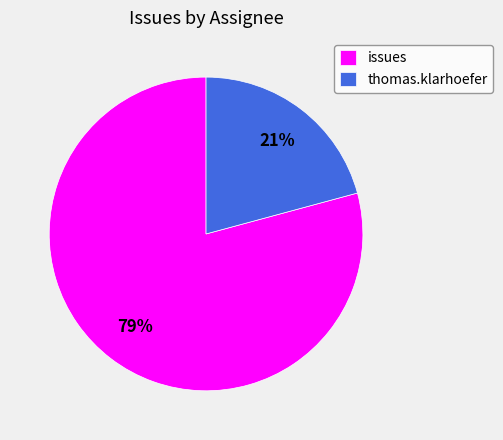

Is it true that thomas.klarhoefer is 21% of the pie?

True